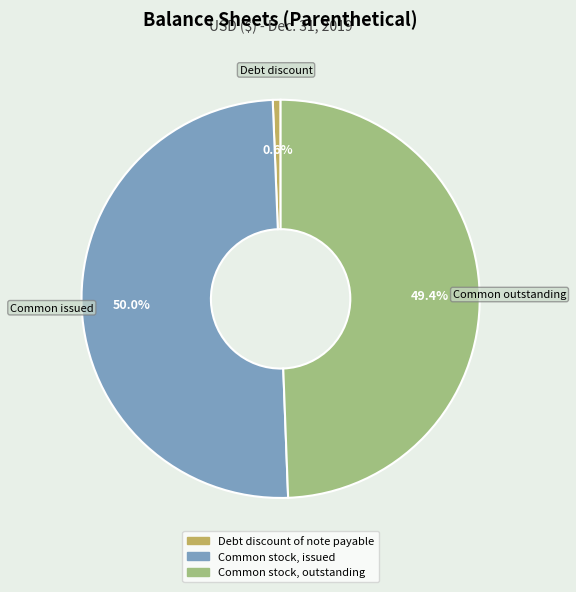

Count the number of slices in the pie.

3